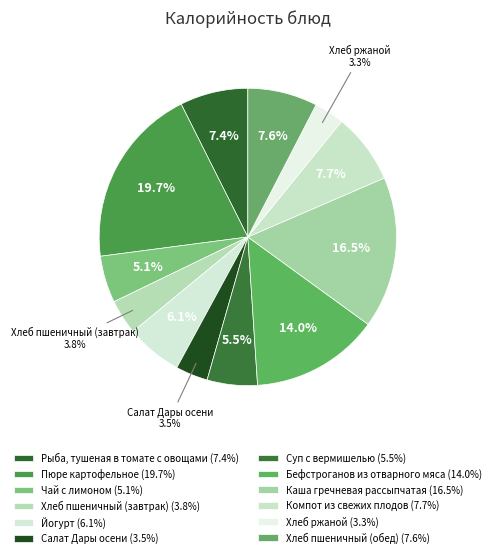

Which has a higher value, Суп с вермишелью or Компот из свежих плодов?

Компот из свежих плодов